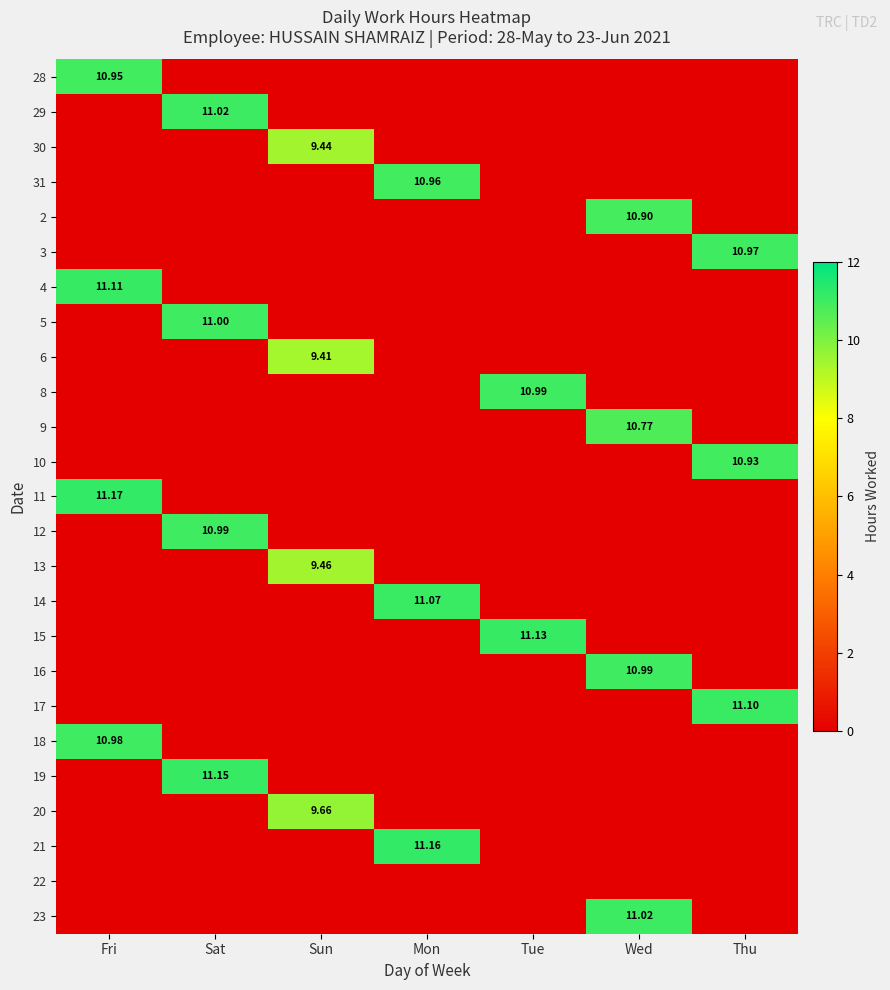

The value of 2 at Wed is 16.8. True or false?

False